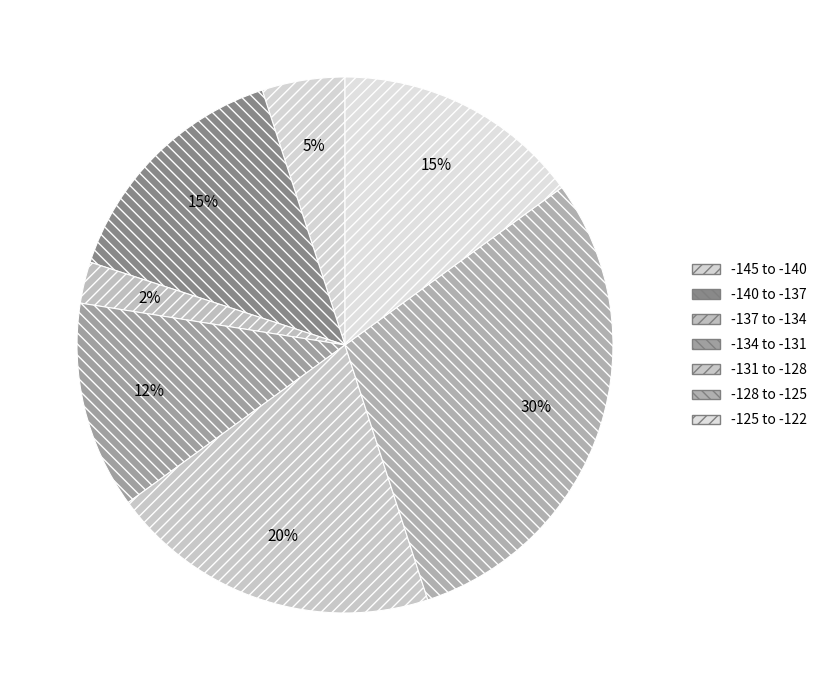

To the nearest percent, what is the average slice percentage?

14%